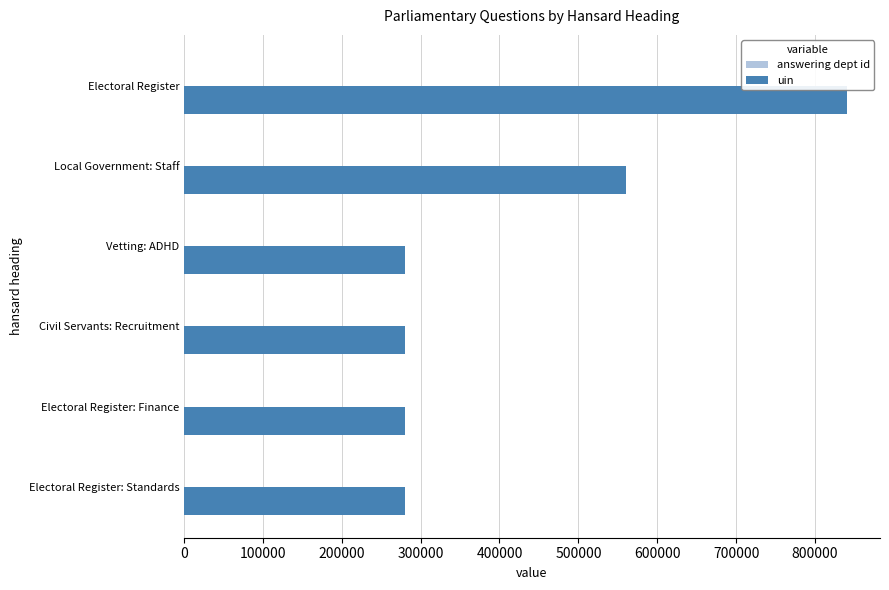

At which category is the sum across all series the highest?

Electoral Register